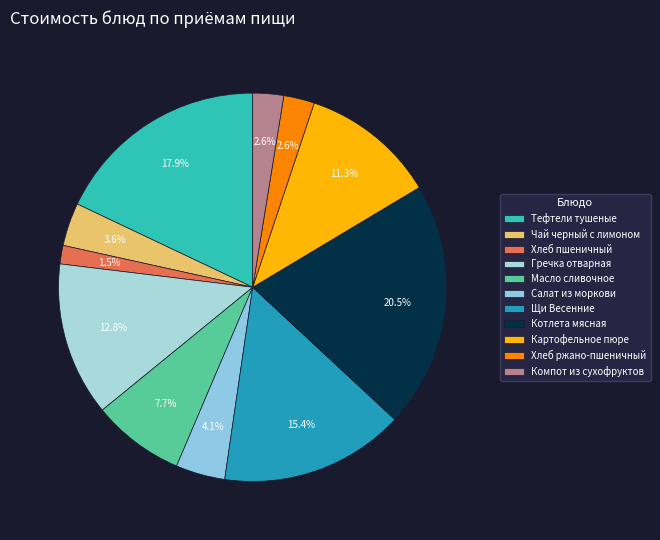

What percentage is the Щи Весенние slice, to the nearest percent?

15%